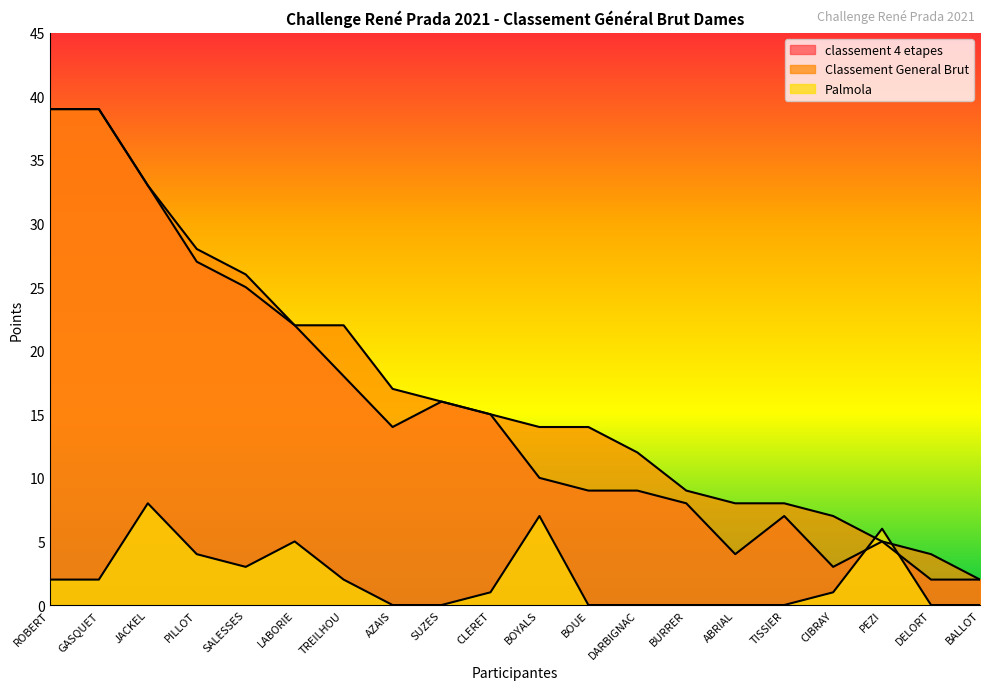

Which has a higher value, ROBERT or AZAIS?

ROBERT